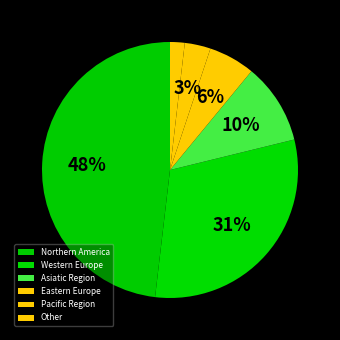

How many slices are in this pie chart?

6